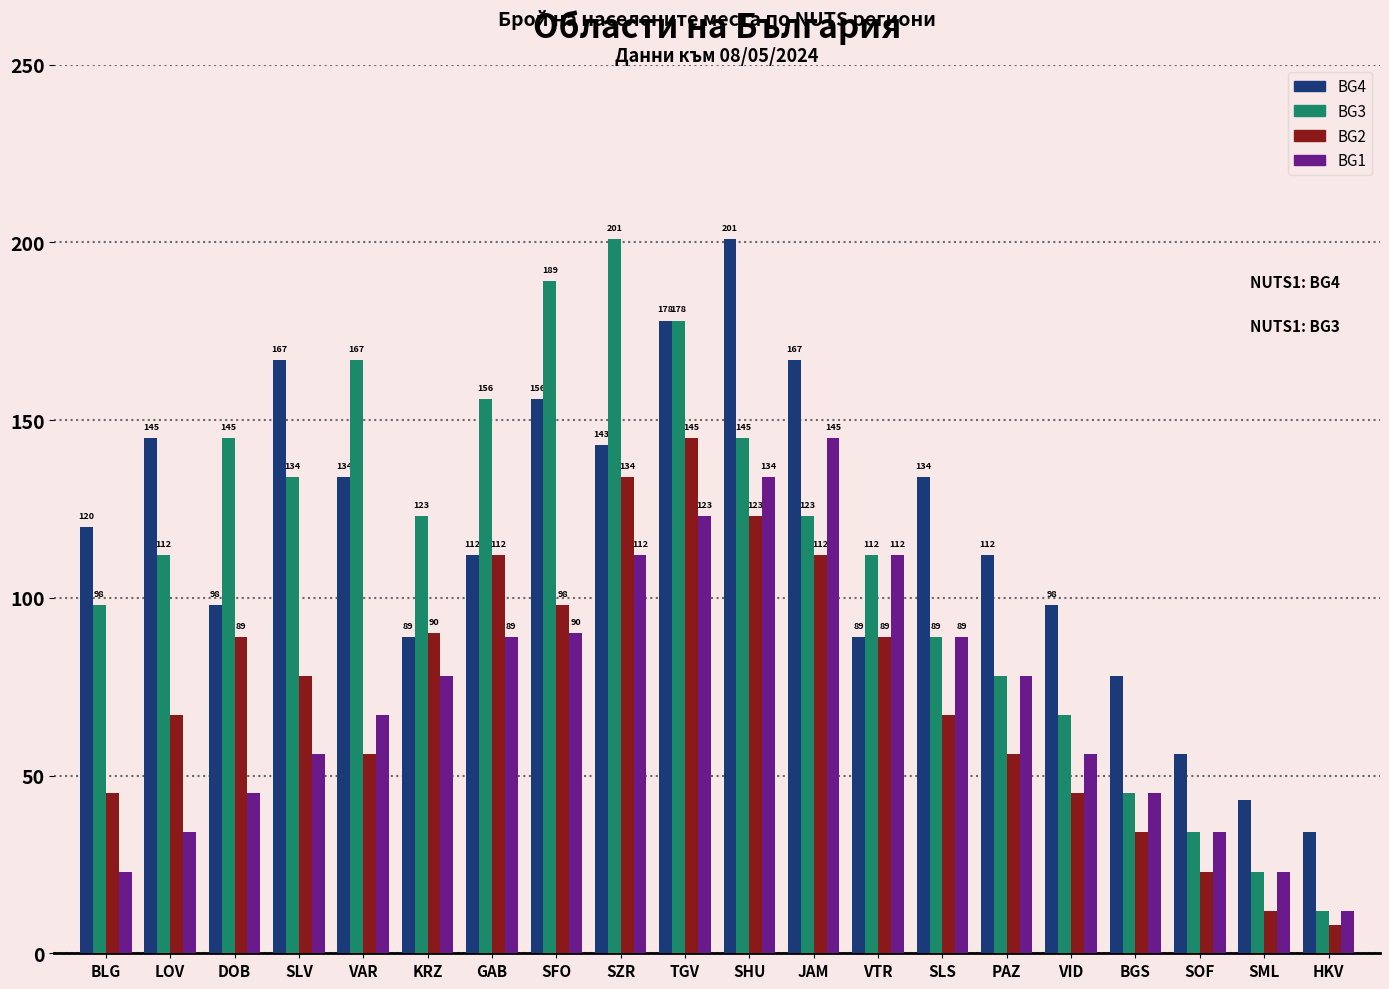

Reading left to right, what are all the values shown in this chart?

BG4: BLG=120	LOV=145	DOB=98	SLV=167	VAR=134	KRZ=89	GAB=112	SFO=156	SZR=143	TGV=178	SHU=201	JAM=167	VTR=89	SLS=134	PAZ=112	VID=98	BGS=78	SOF=56	SML=43	HKV=34
BG3: BLG=98	LOV=112	DOB=145	SLV=134	VAR=167	KRZ=123	GAB=156	SFO=189	SZR=201	TGV=178	SHU=145	JAM=123	VTR=112	SLS=89	PAZ=78	VID=67	BGS=45	SOF=34	SML=23	HKV=12
BG2: BLG=45	LOV=67	DOB=89	SLV=78	VAR=56	KRZ=90	GAB=112	SFO=98	SZR=134	TGV=145	SHU=123	JAM=112	VTR=89	SLS=67	PAZ=56	VID=45	BGS=34	SOF=23	SML=12	HKV=8
BG1: BLG=23	LOV=34	DOB=45	SLV=56	VAR=67	KRZ=78	GAB=89	SFO=90	SZR=112	TGV=123	SHU=134	JAM=145	VTR=112	SLS=89	PAZ=78	VID=56	BGS=45	SOF=34	SML=23	HKV=12